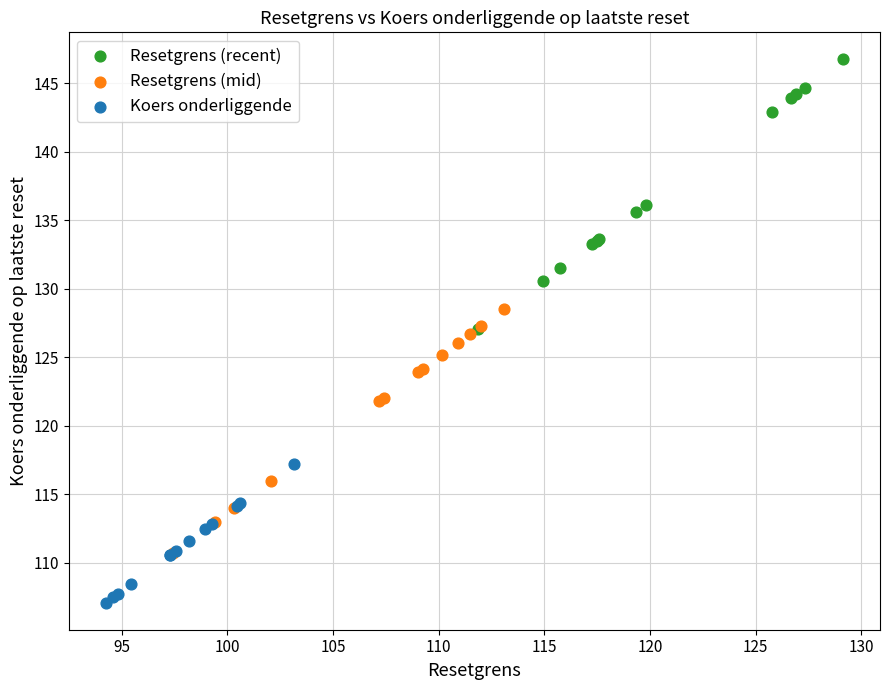

What are all the series names shown in the legend?

Resetgrens (recent), Resetgrens (mid), Koers onderliggende